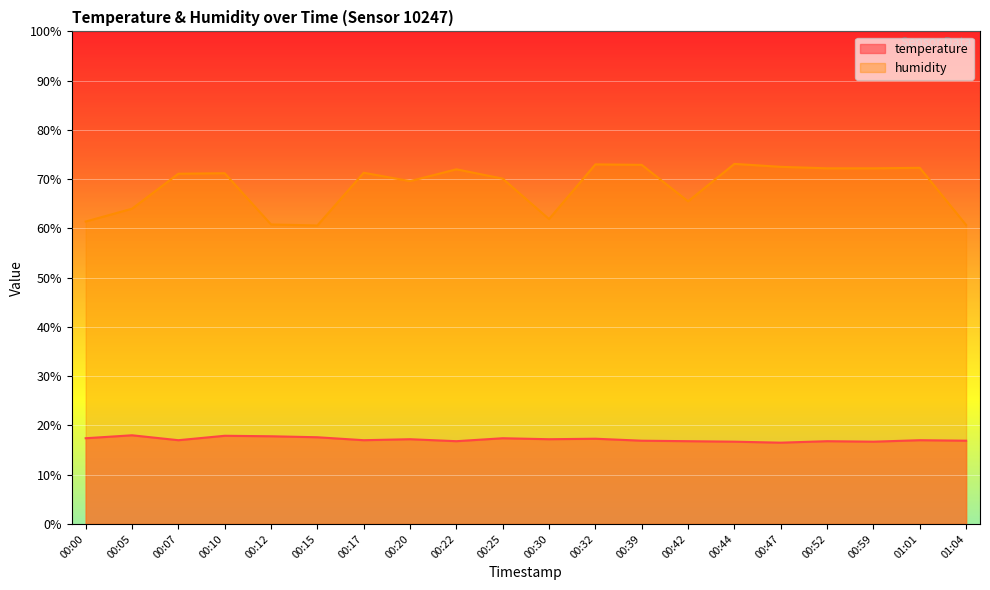

Which series has the largest total across all categories?

humidity